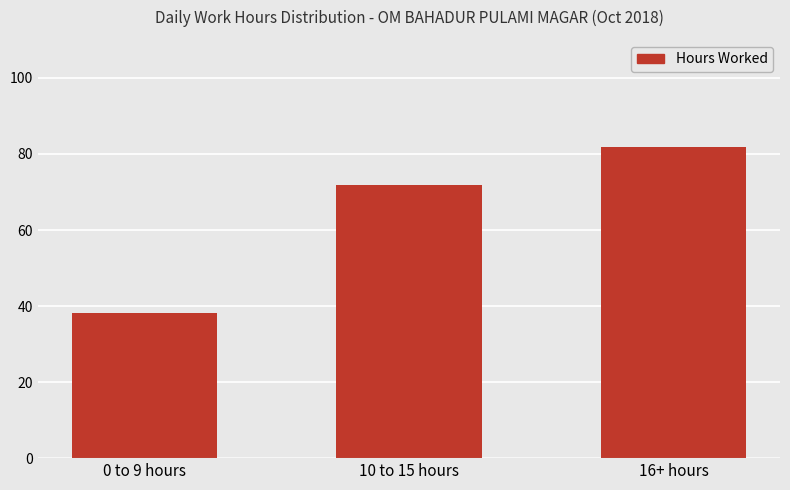

What is the label of the 3rd bar from the left?

16+ hours